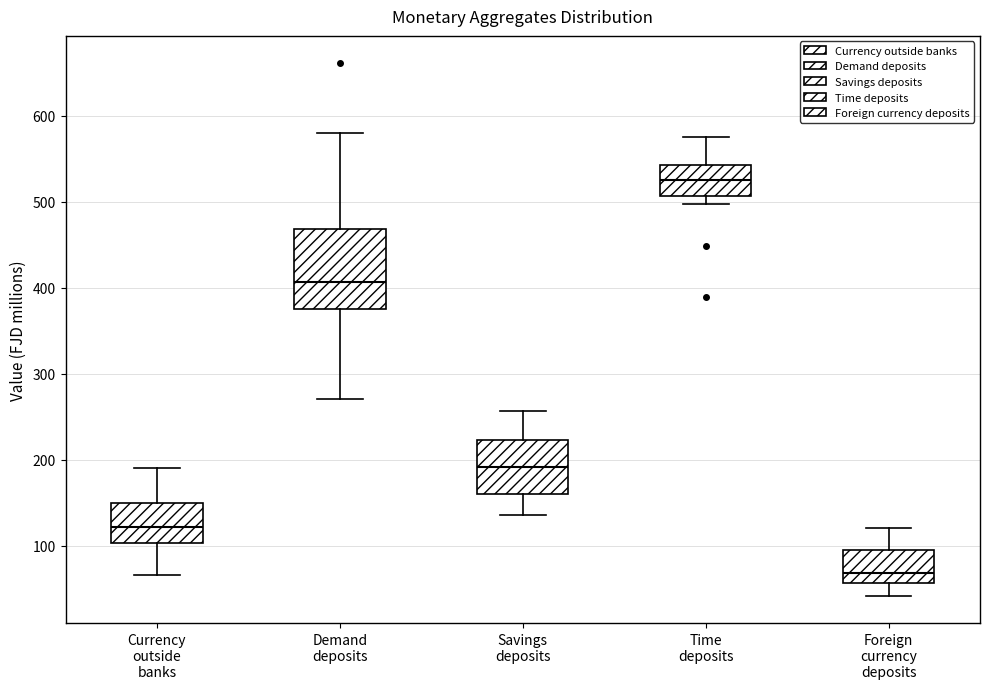

Which box has the highest median line?

Time deposits